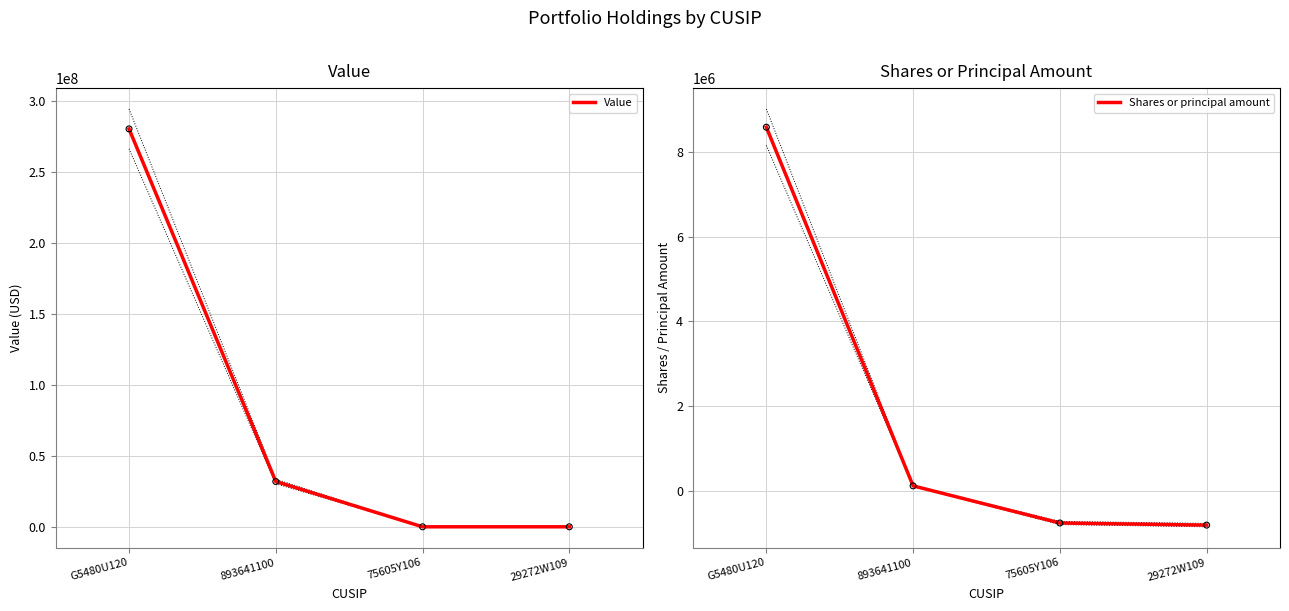

Is the value of Shares or principal amount at 29272W109 greater than the value of Value at G5480U120?

No